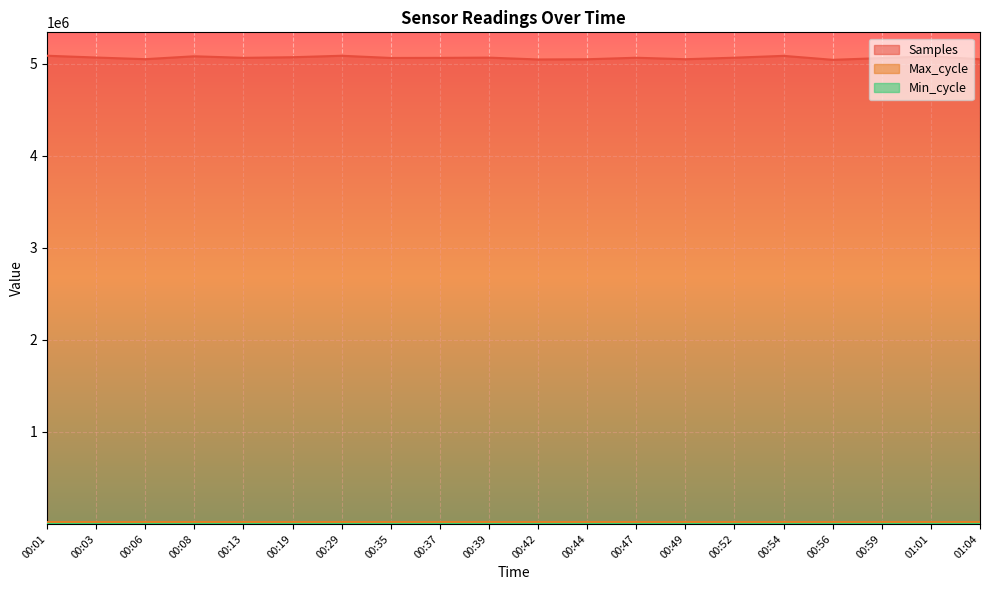

True or false: Max_cycle and Samples cross at least once.

False